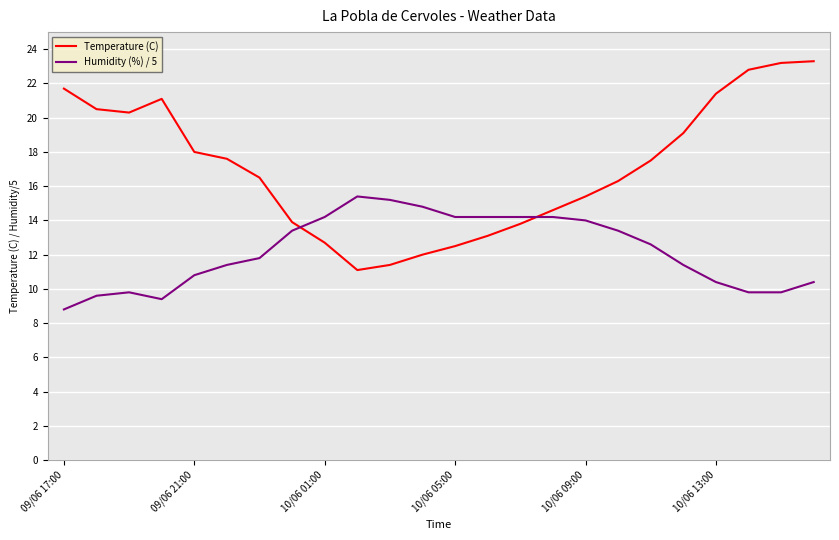

What is the maximum value for Temperature (C)?

23.3